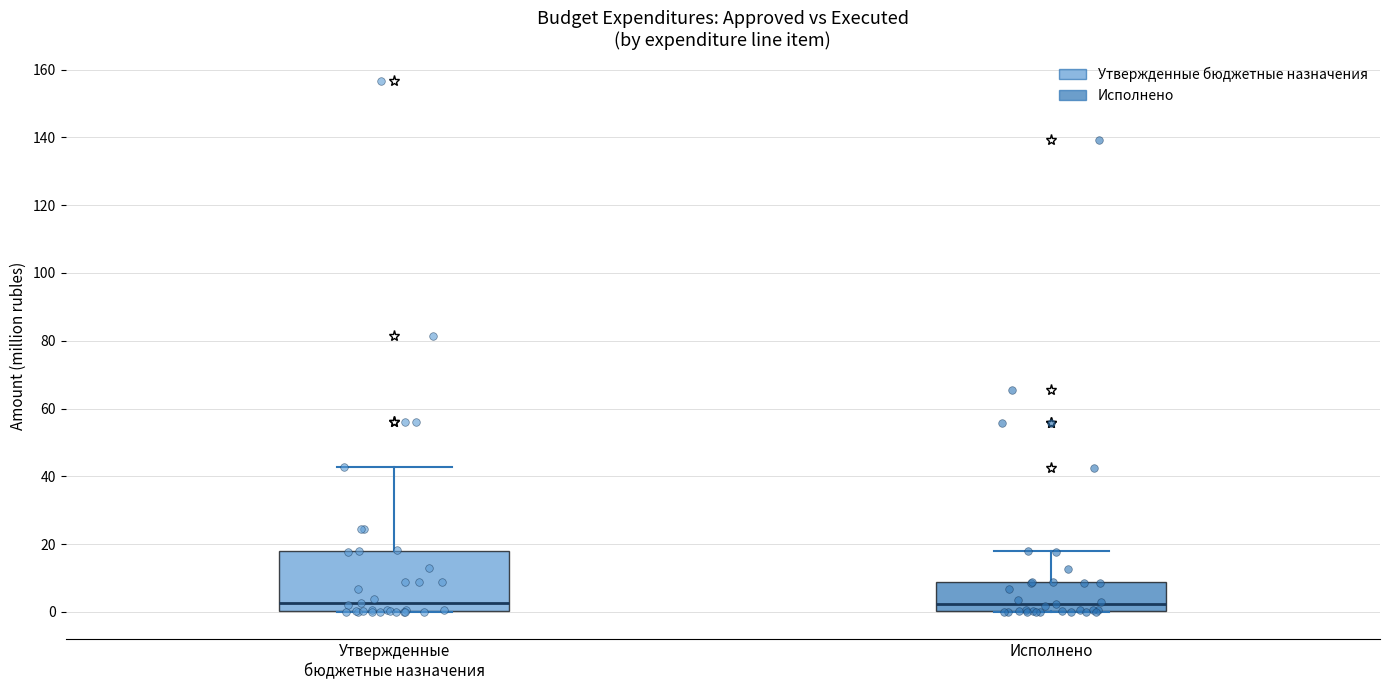

Reading left to right, transcribe this box plot: for each box, give where its median line is, the range the box spans, and where its two whiskers end, as read against the y-axis. The values are not printed on the chart, so give them approximately, as read against the axis.

Утвержденные бюджетные назначения: median 2, box 0 to 18, whiskers 0 to 42
Исполнено: median 2, box 0 to 8, whiskers 0 to 18